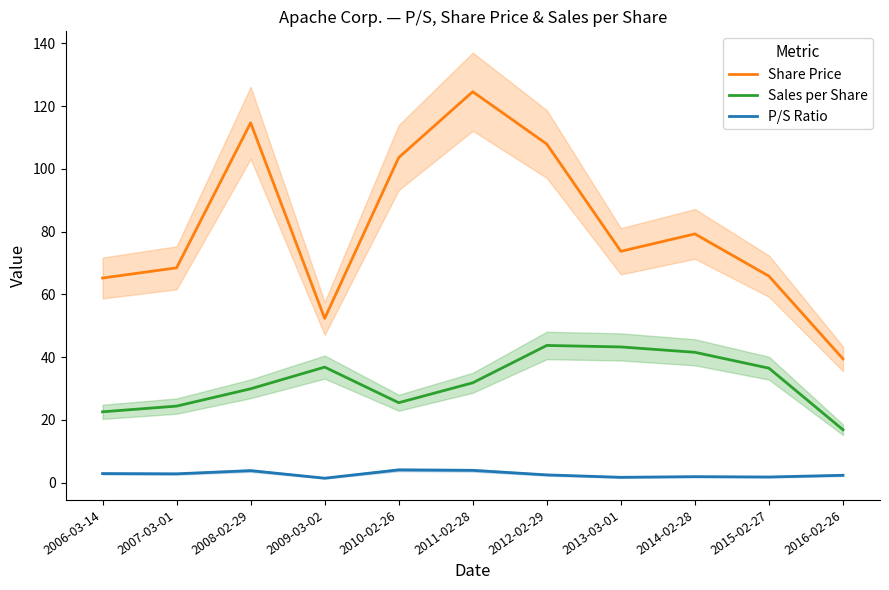

True or false: Sales per Share and Share Price intersect in this chart.

False